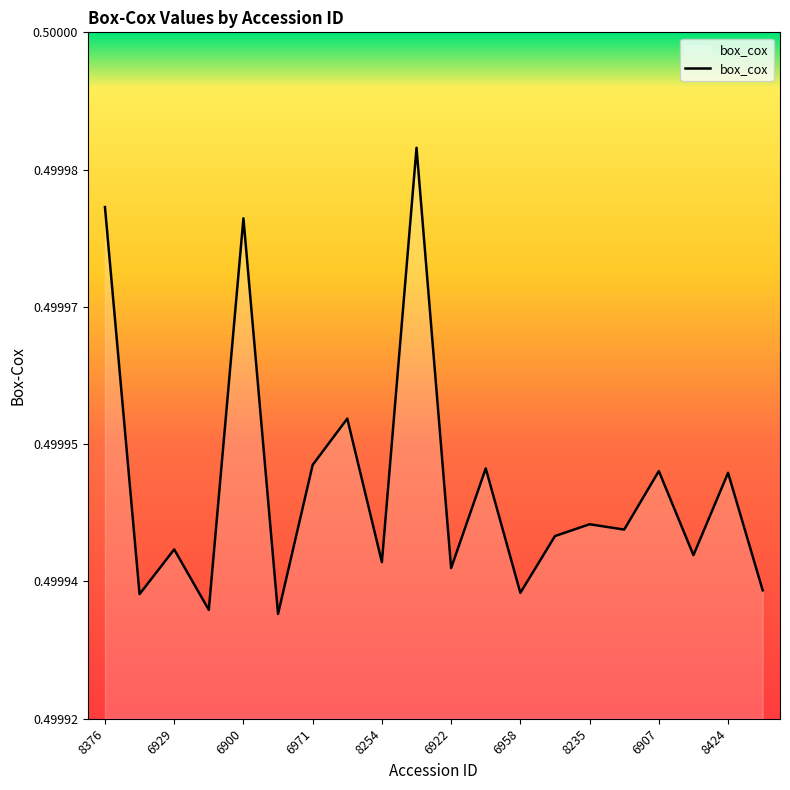

Which label corresponds to the smallest value in the chart?

6899